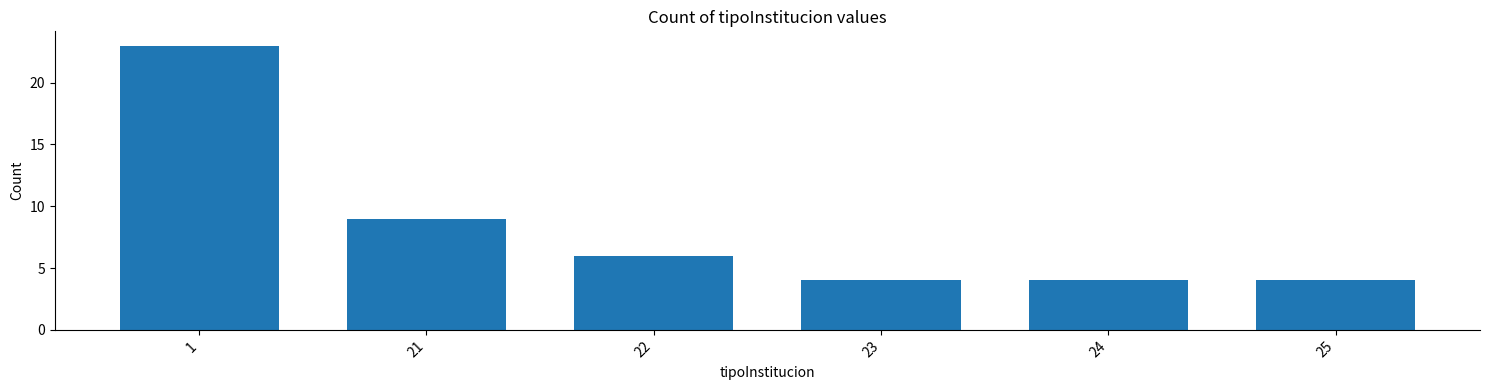

Reading right to left, transcribe all the data shown in this chart.

4	4	4	6	9	23